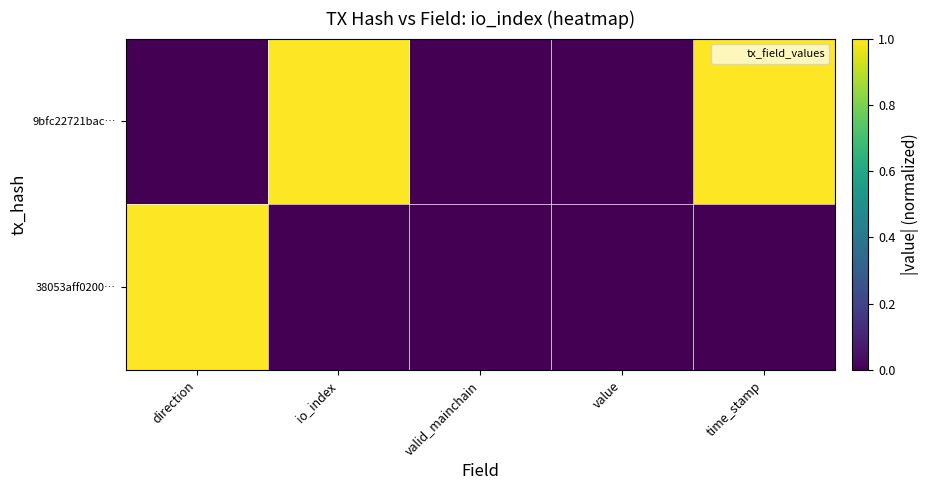

At valid_mainchain, list the series in order from largest to smallest.

9bfc22721bac…, 38053aff0200…